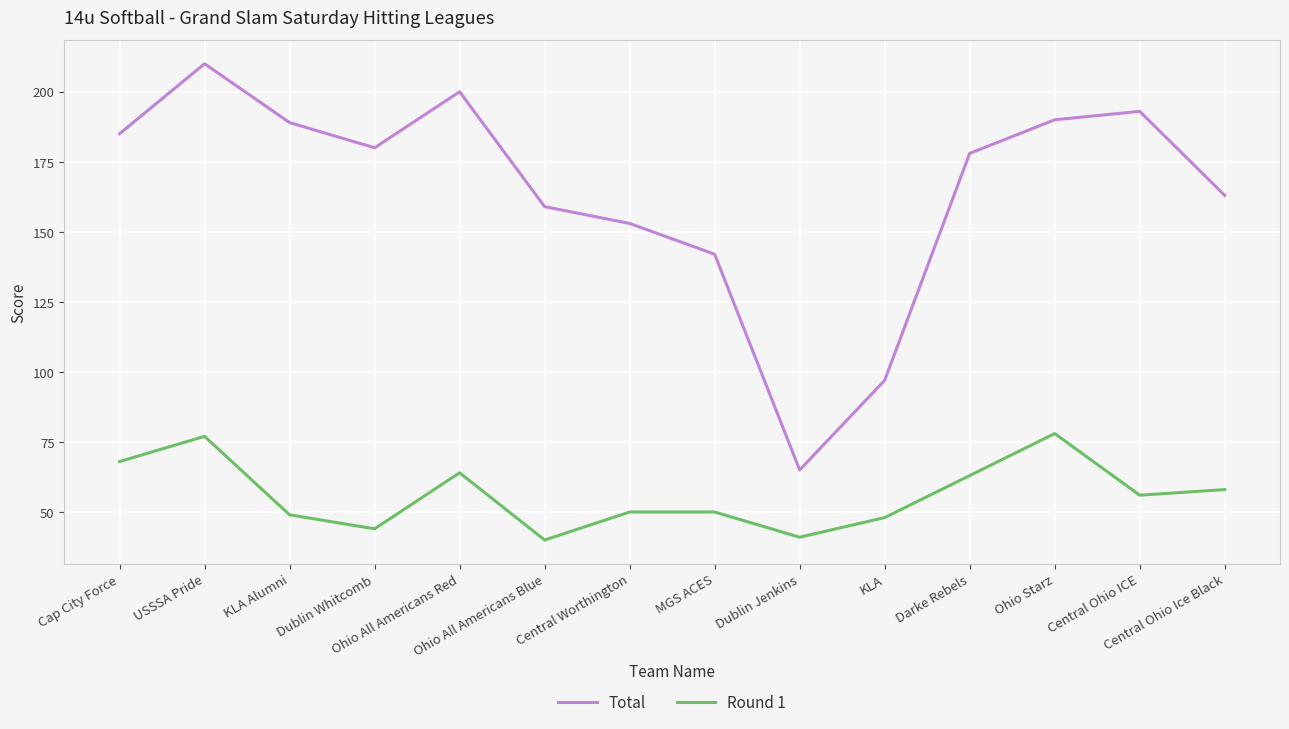

Is it true that Total equals 110 at KLA Alumni?

False